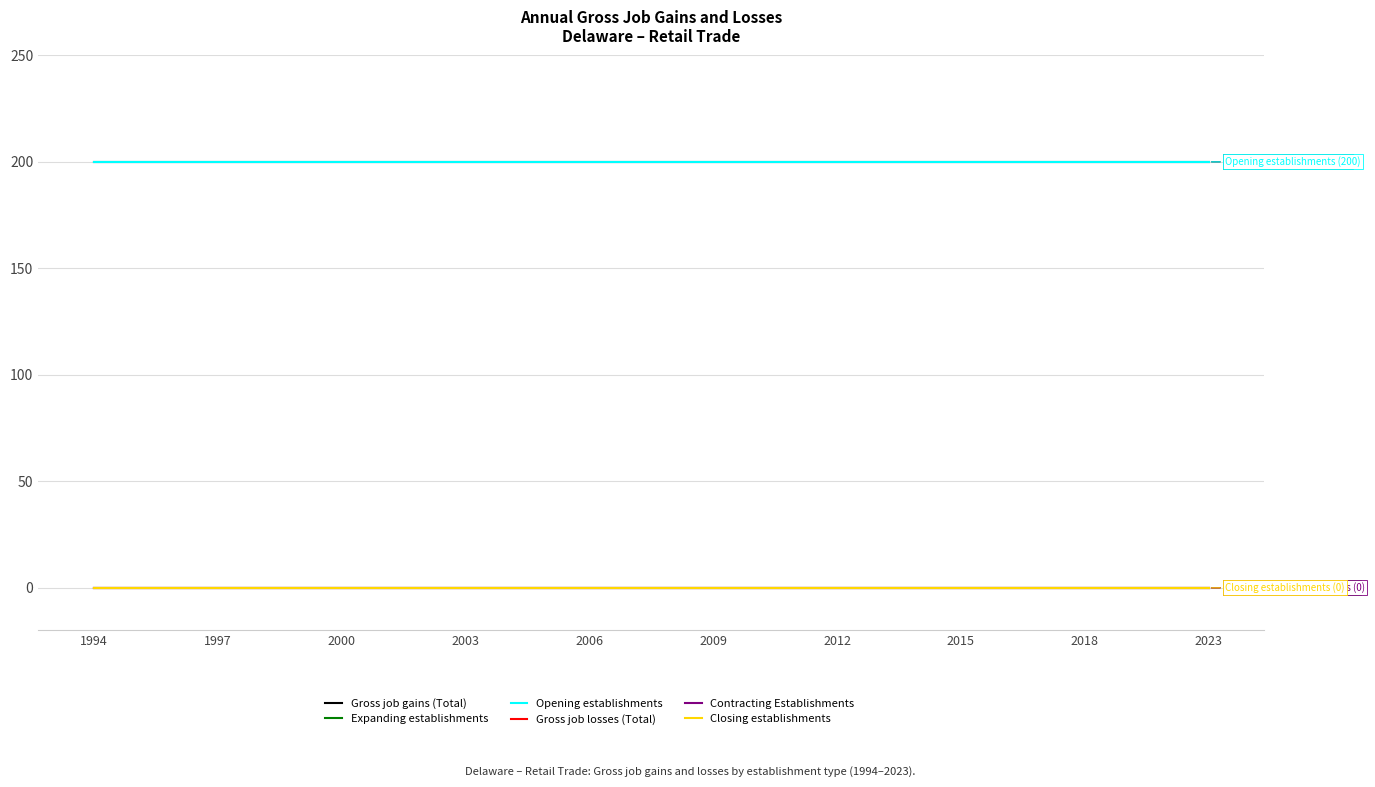

True or false: Opening establishments has more than 2 interior local peaks.

False